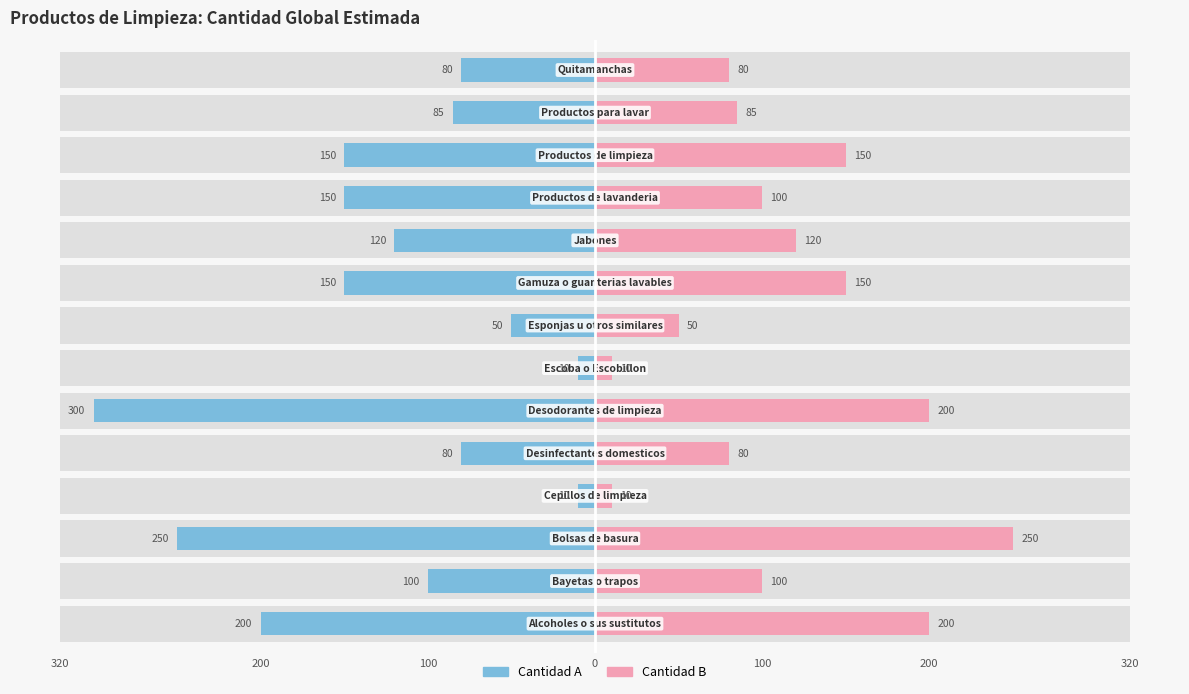

True or false: Cantidad B has a value of 41 at 13.

False